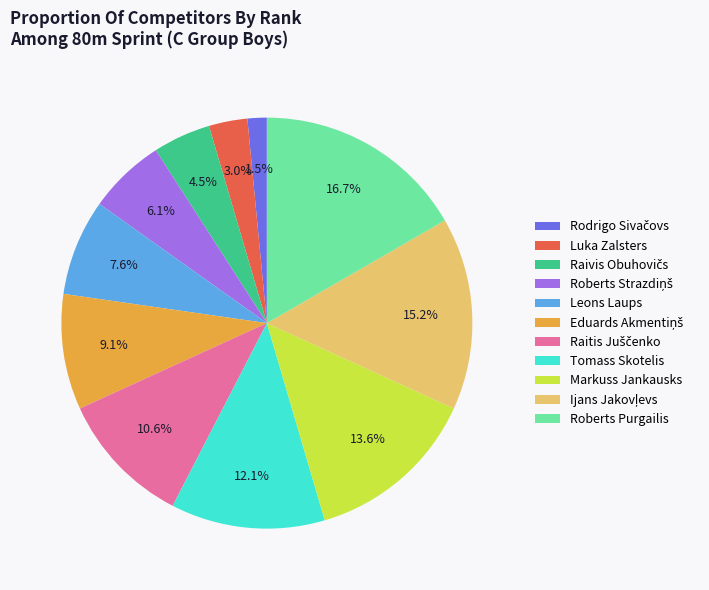

Which category has the biggest portion of the pie?

Roberts Purgailis